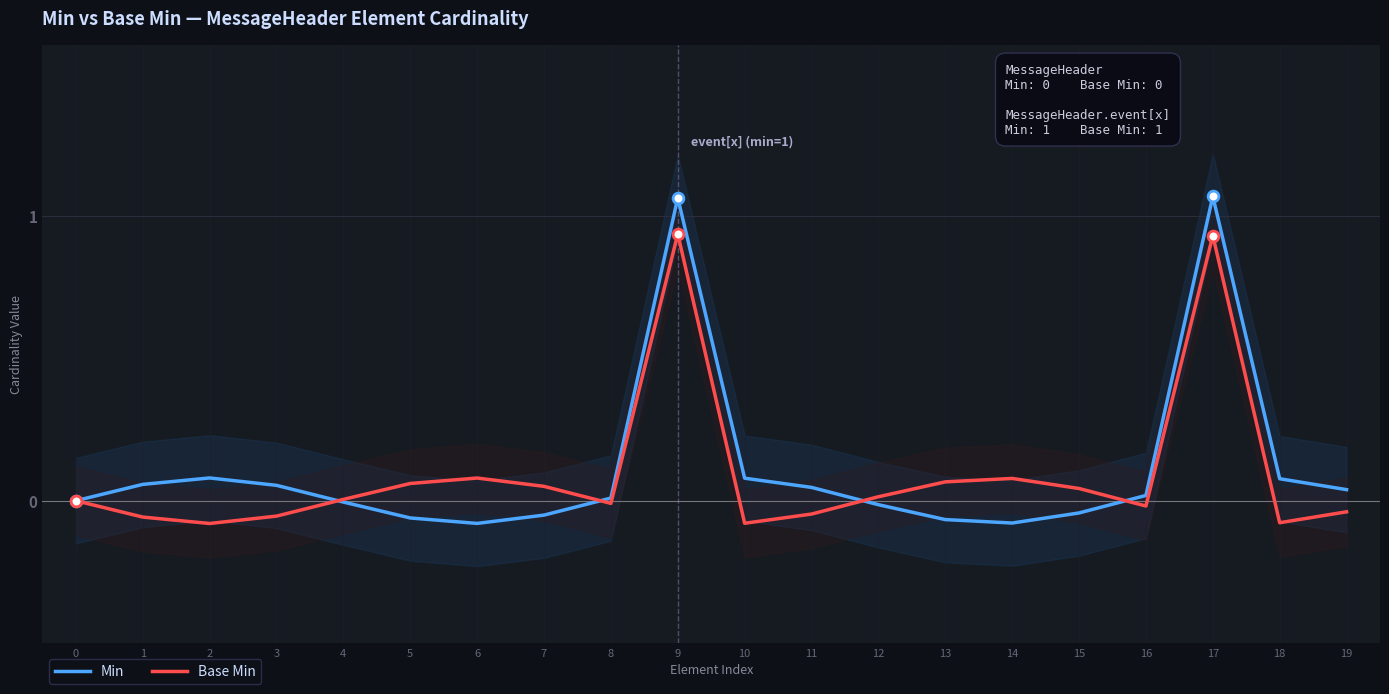

Which series has the widest spread of Y values?

Min